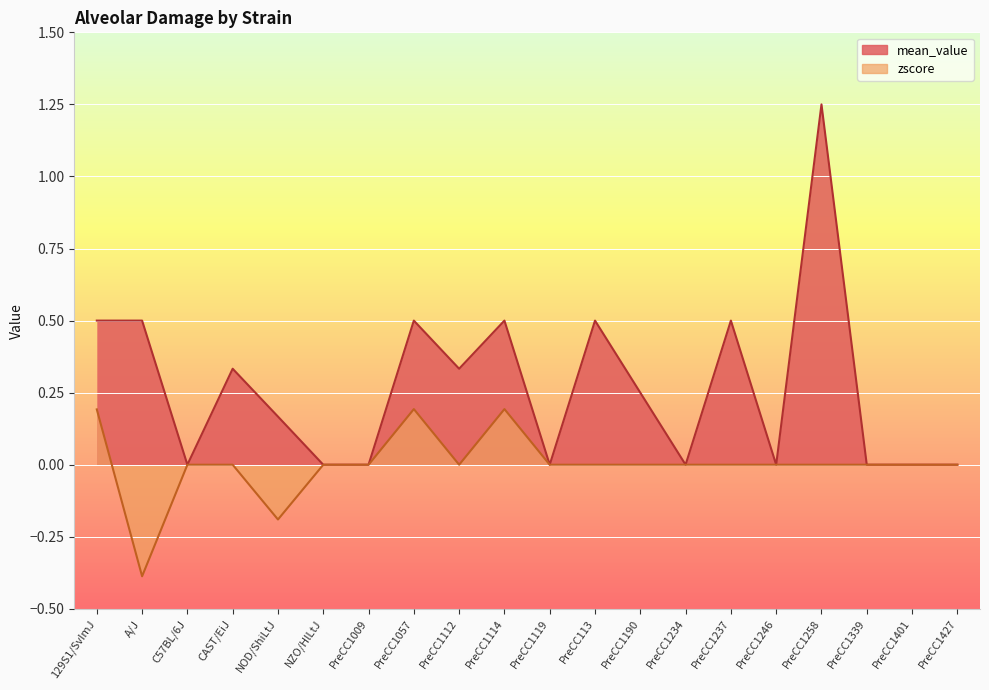

What is the highest value of the mean_value series?

1.2